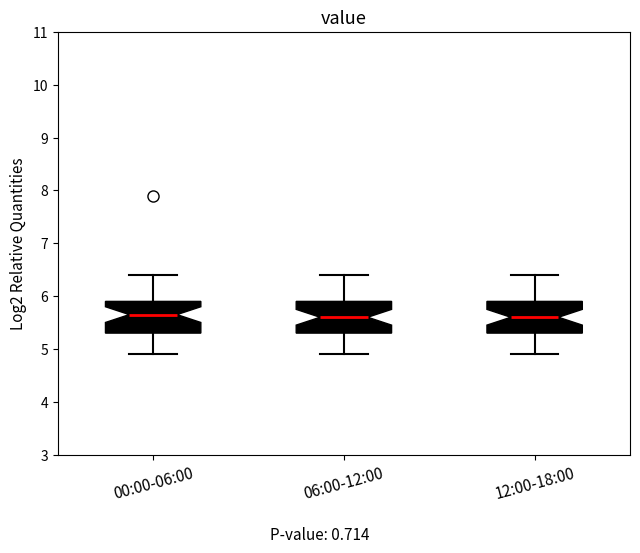

Reading left to right, transcribe this box plot: for each box, give where its median line is, the range the box spans, and where its two whiskers end, as read against the y-axis. The values are not printed on the chart, so give them approximately, as read against the axis.

00:00-06:00: median 5.7, box 5.3 to 5.9, whiskers 4.9 to 6.4
06:00-12:00: median 5.6, box 5.3 to 5.9, whiskers 4.9 to 6.4
12:00-18:00: median 5.6, box 5.3 to 5.9, whiskers 4.9 to 6.4